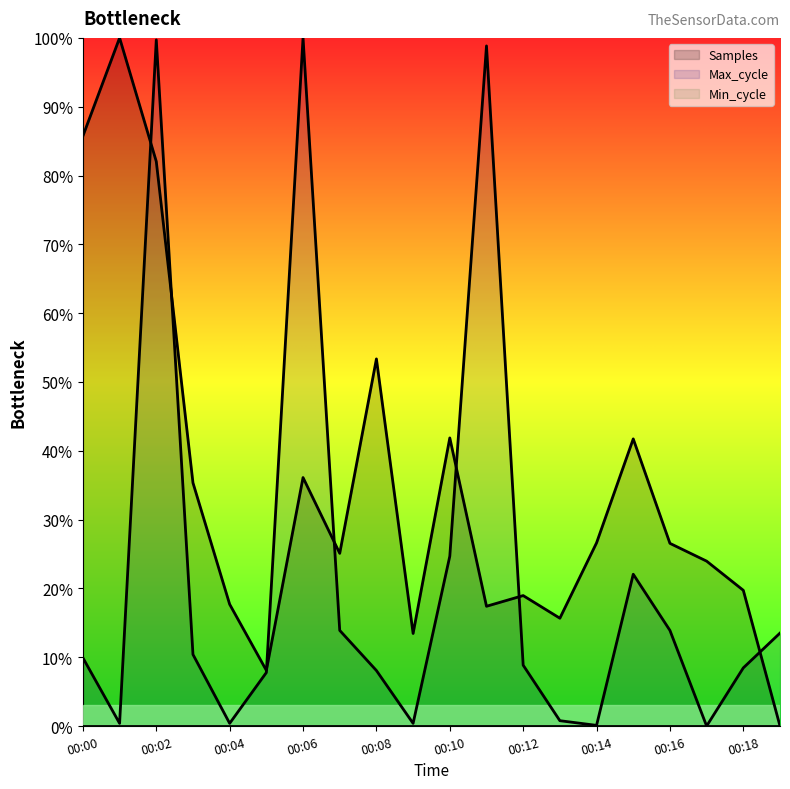

Where is Samples nearest to the value 50?

00:08